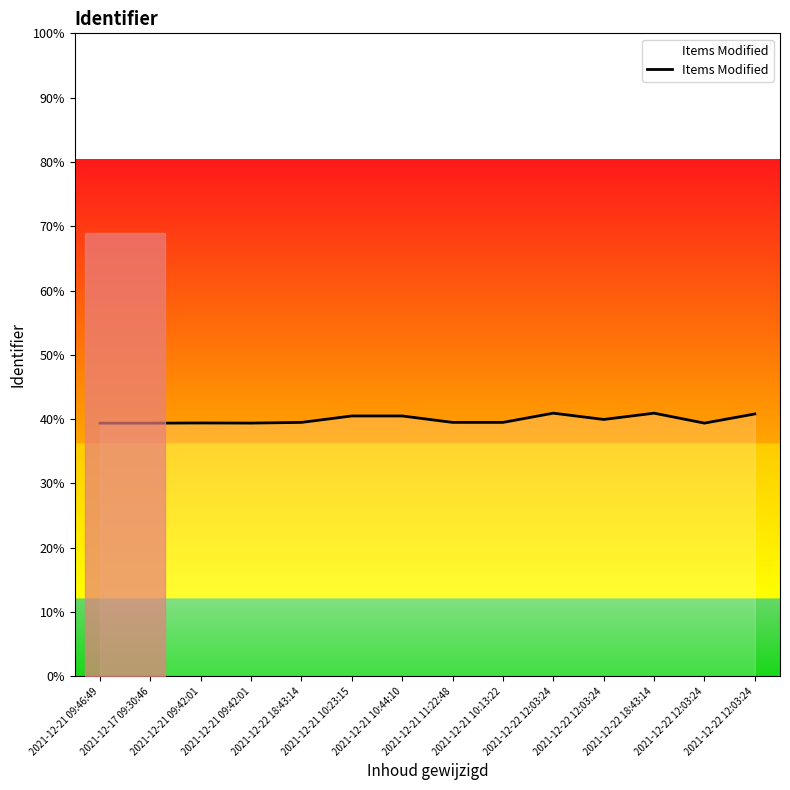

At which label does the data first exceed 6957117?

2021-12-21 10:23:15